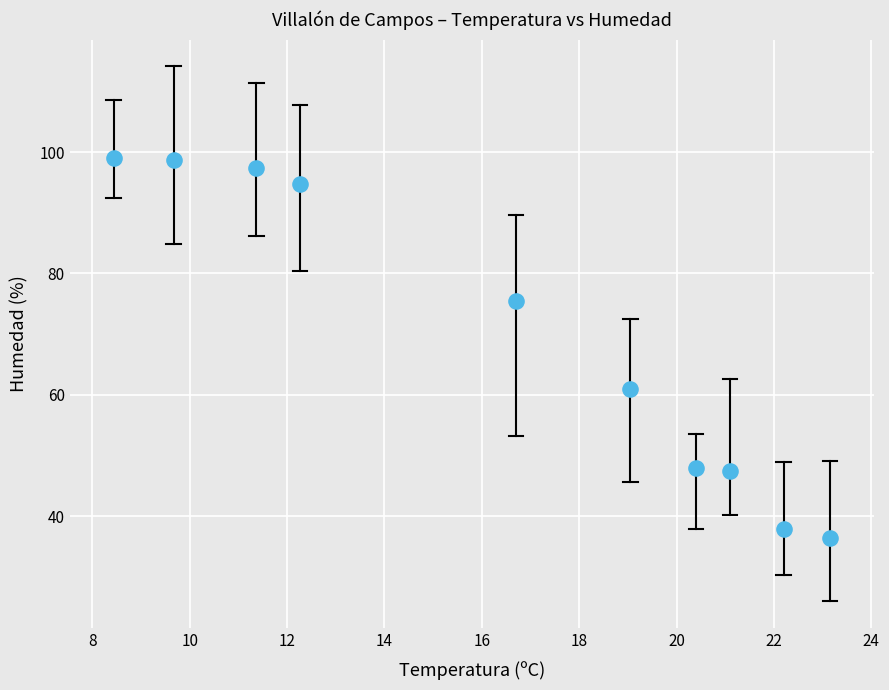

What is the average X value?

16.4